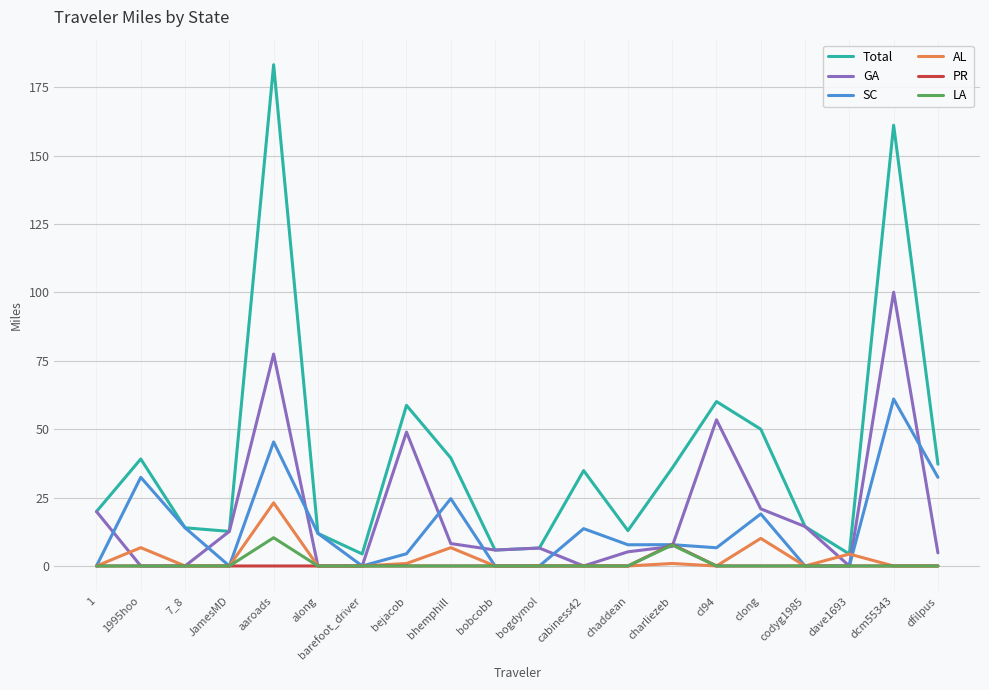

Where does the SC series first go above 7?

1995hoo